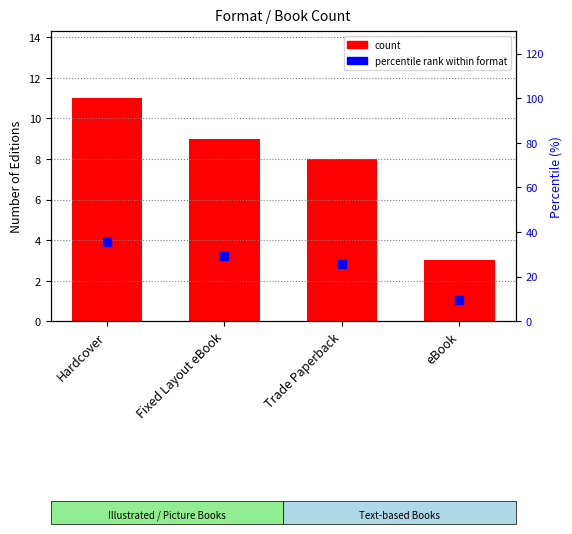

What are all the series names shown in the legend?

count, percentile rank within format